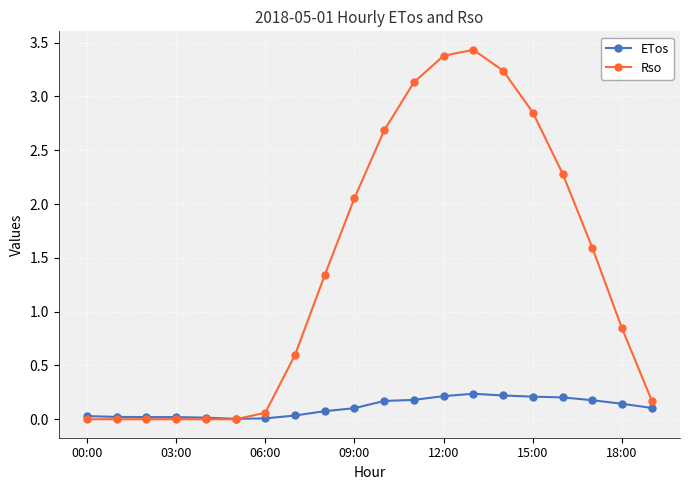

What is the value of the ETos point at the 17th from the left?

0.2